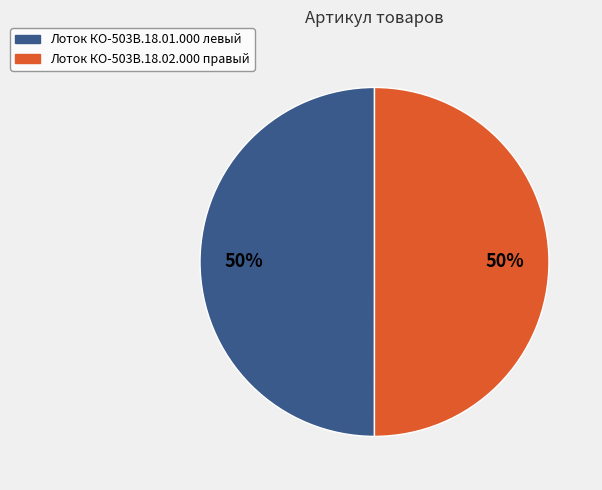

The Лоток КО-503В.18.02.000 правый slice represents 57% of the pie. True or false?

False